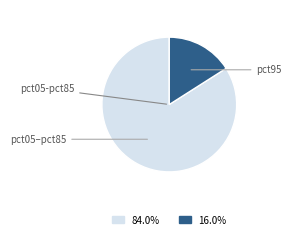

Does any single category account for the majority?

Yes